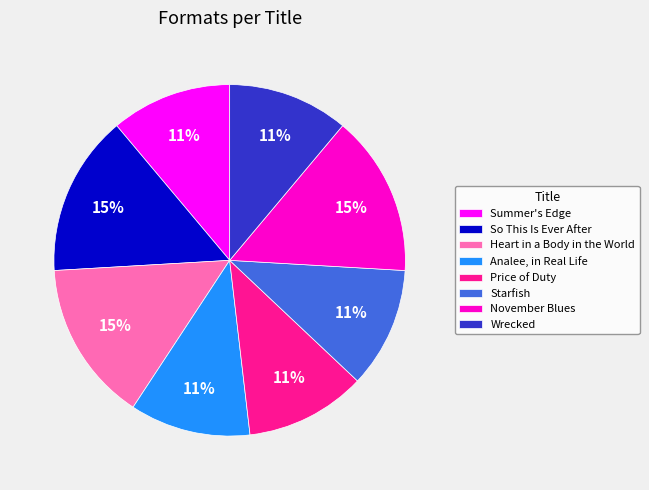

To the nearest percent, what portion does Heart in a Body in the World represent?

15%